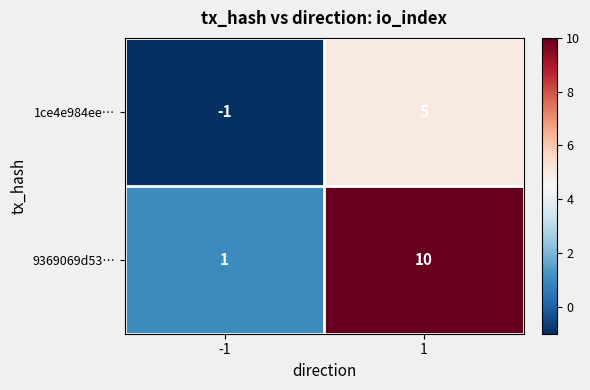

What is the average value of the 9369069d53… series?

6